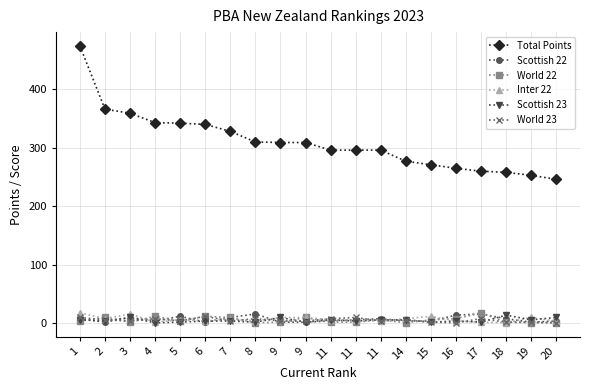

Count the number of categories in the chart.

20